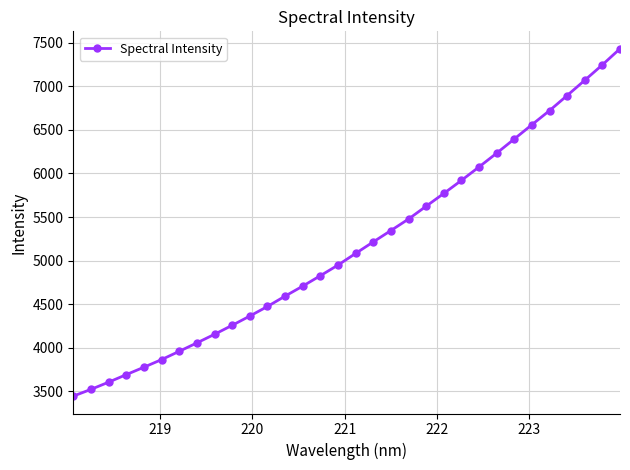

What is the difference between the second highest and minimum values?

3797.7